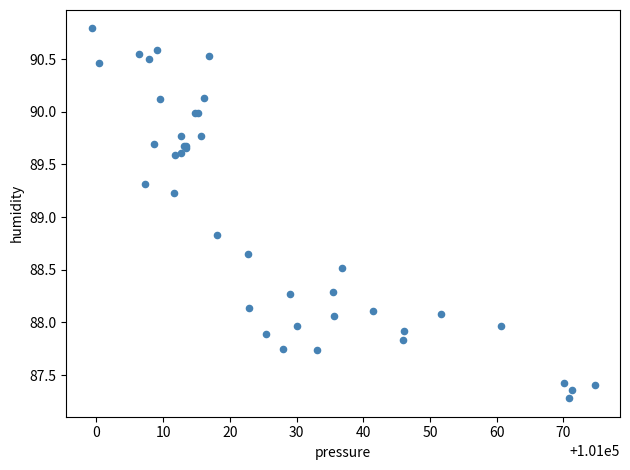

What Y value in the scatter plot is closest to 89?

88.8